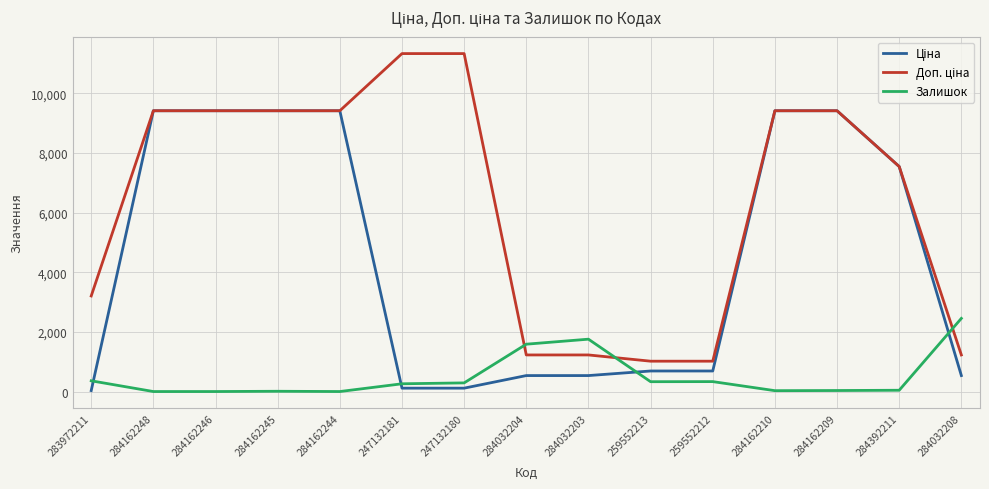

What is the difference between the second highest and second lowest values in the Залишок series?

1756.0